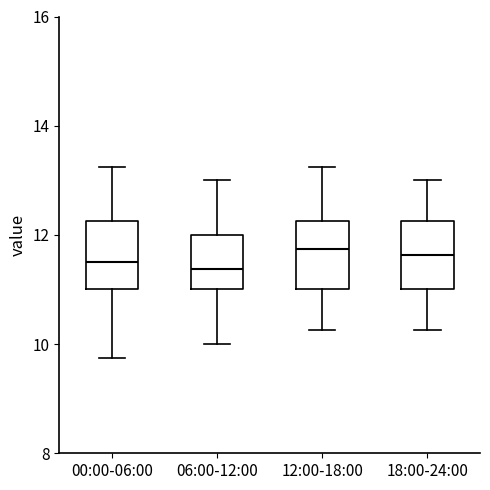

Reading left to right, read every box against the y-axis: the position of its median line, the range the box covers, and the ends of its whiskers. The values are not printed on the chart, so give them approximately, as read against the axis.

00:00-06:00: median 11.6, box 11.0 to 12.2, whiskers 9.8 to 13.2
06:00-12:00: median 11.4, box 11.0 to 12.0, whiskers 10.0 to 13.0
12:00-18:00: median 11.8, box 11.0 to 12.2, whiskers 10.2 to 13.2
18:00-24:00: median 11.6, box 11.0 to 12.2, whiskers 10.2 to 13.0